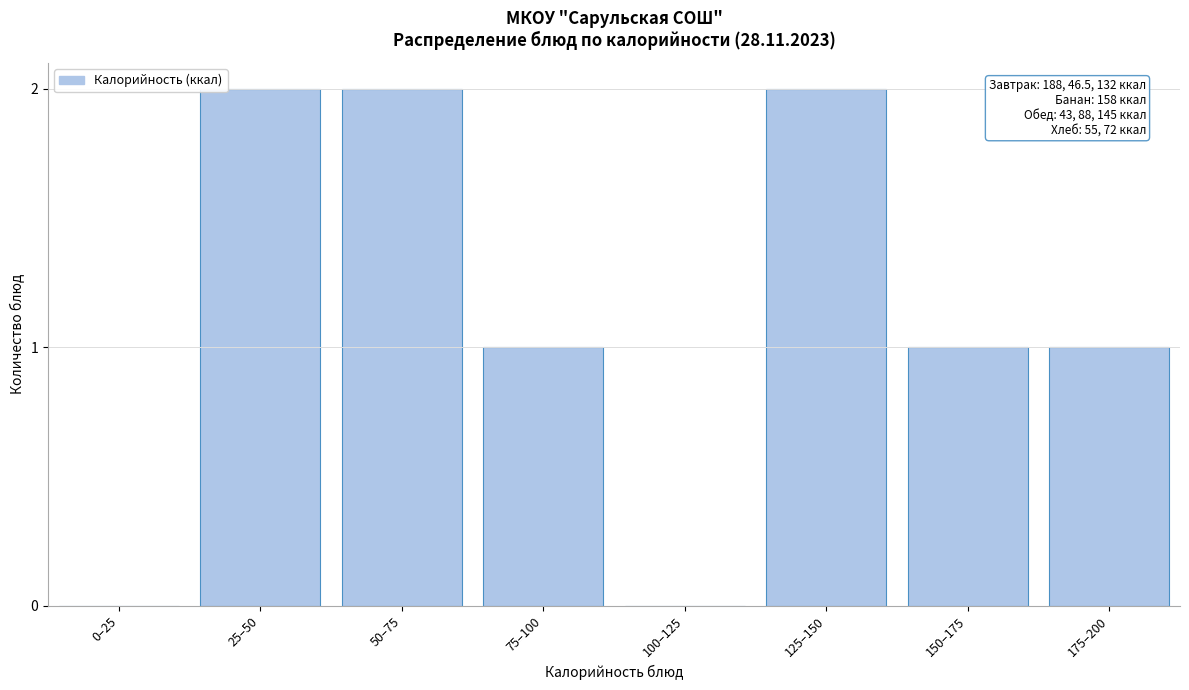

Reading left to right, list all the values displayed in this chart.

0–25=0	25–50=2	50–75=2	75–100=1	100–125=0	125–150=2	150–175=1	175–200=1